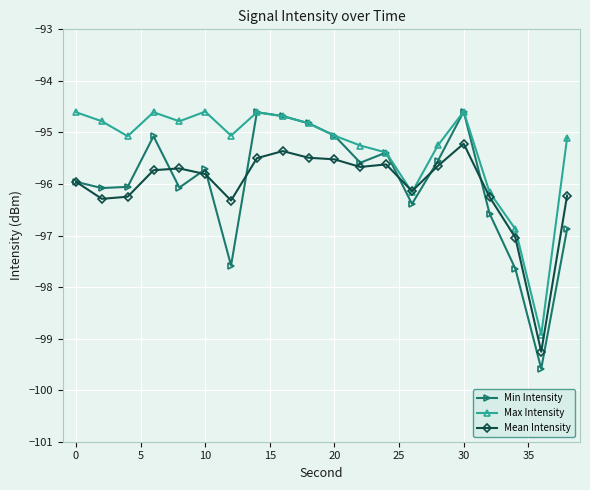

Which series has the largest range (max minus min)?

Min Intensity